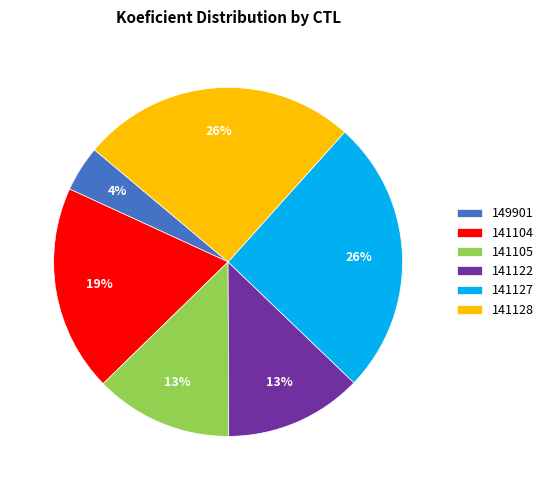

How many segments does this pie chart have?

6